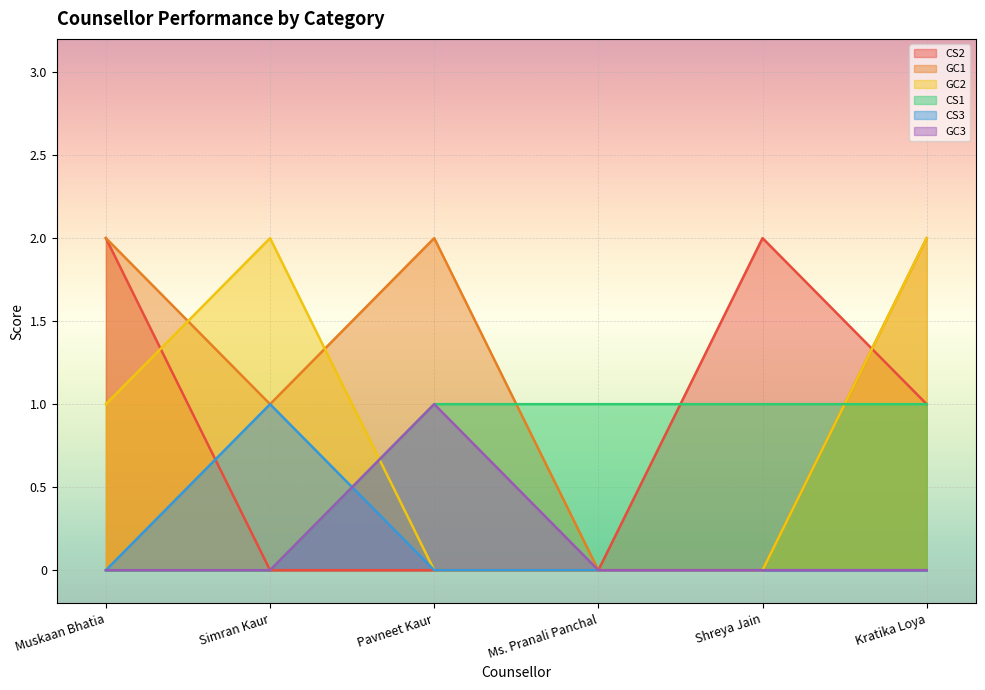

How many categories are shown in the chart?

6